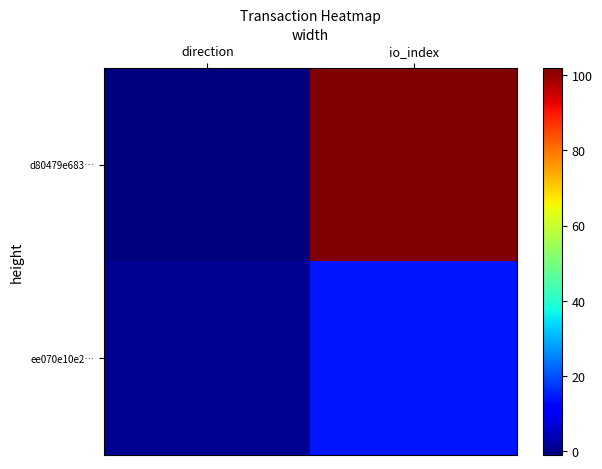

What is the total value across all series at io_index?

116